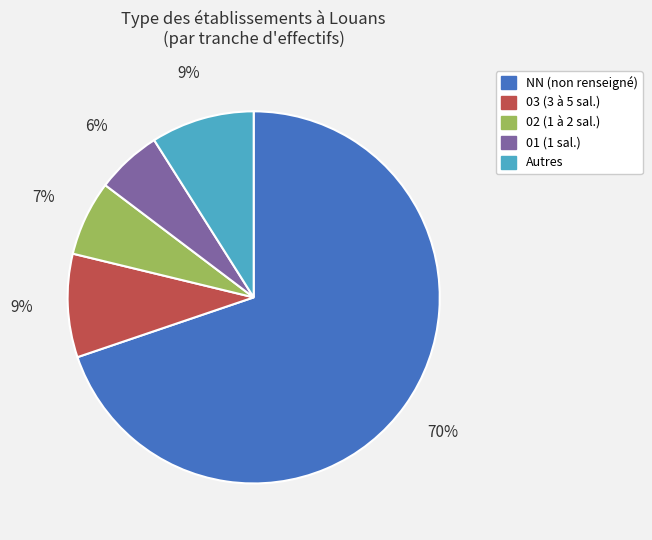

Which category accounts for the majority?

NN (non renseigné)